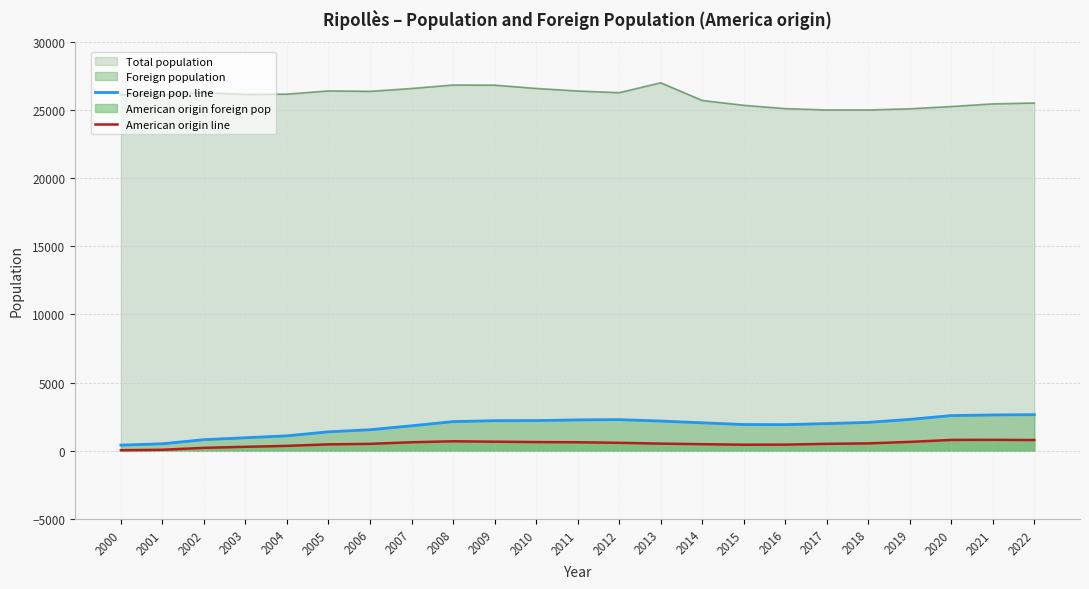

True or false: Foreign pop. line and American origin line intersect in this chart.

False